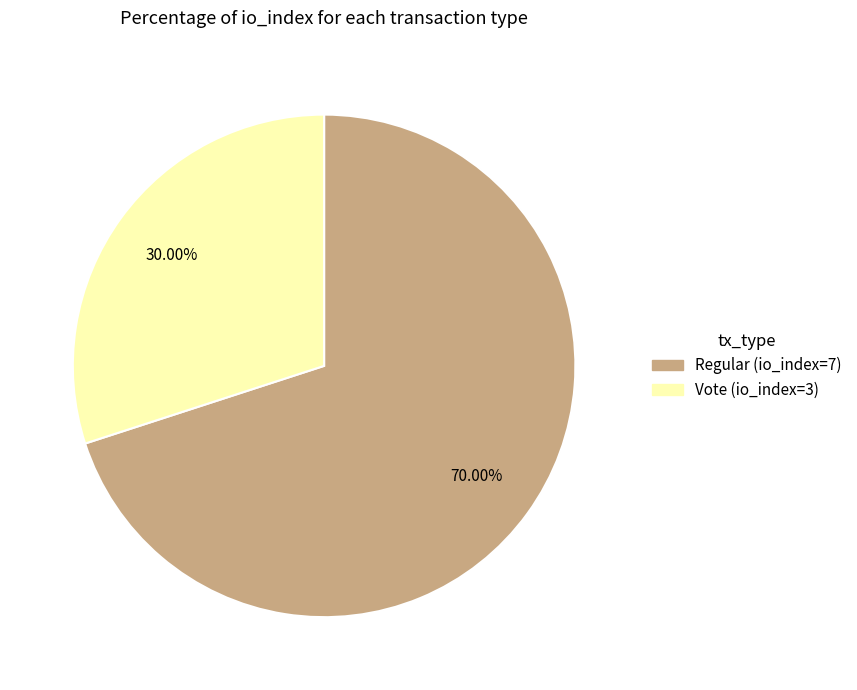

Count the number of slices in the pie.

2